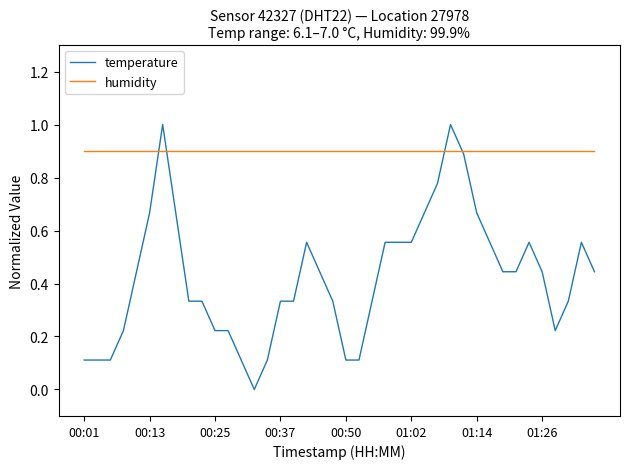

What are all the series names shown in the legend?

temperature, humidity